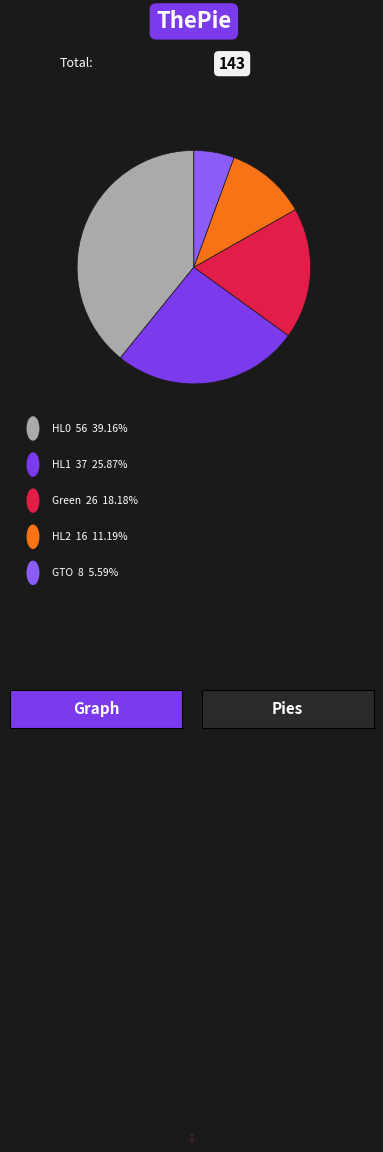

How many segments does this pie chart have?

5